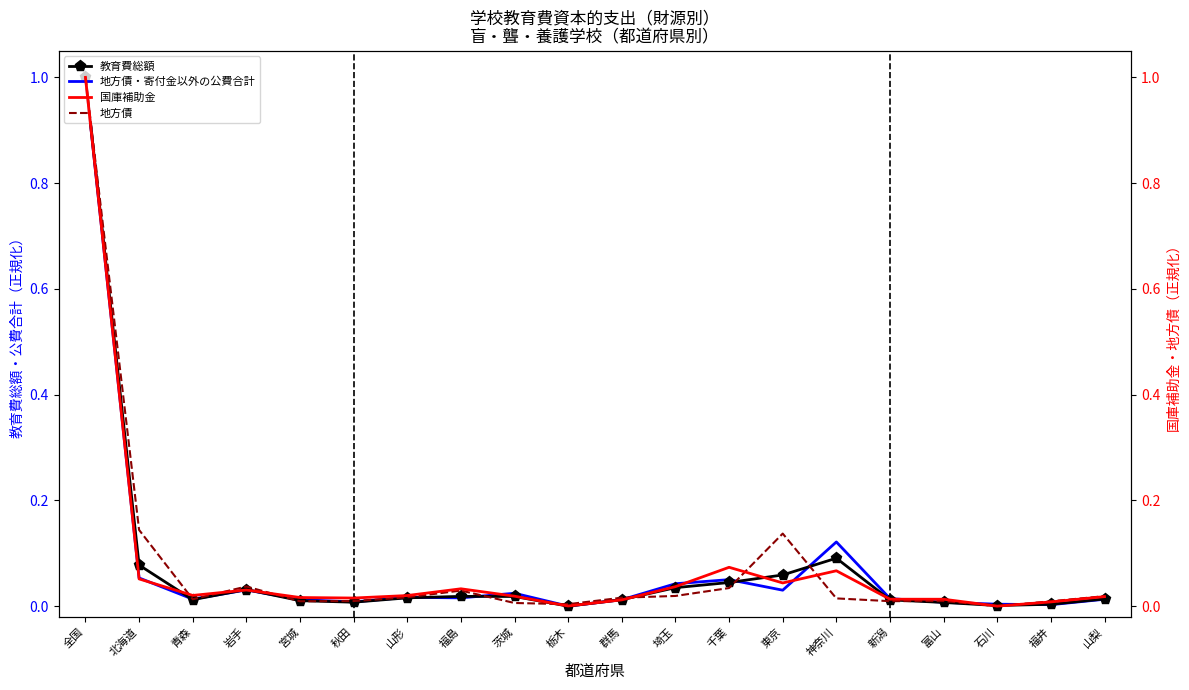

True or false: 教育費総額 has a value of 0.0 at 茨城.

True